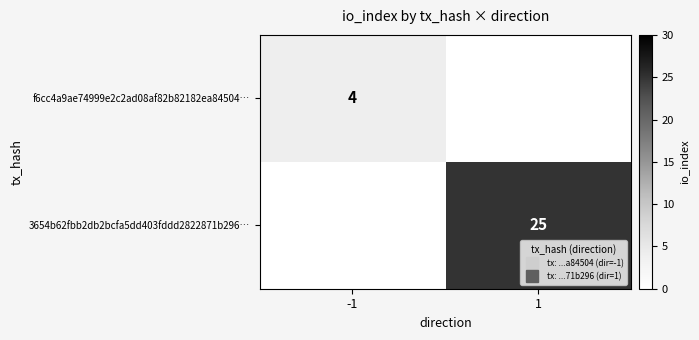

How many data points in f6cc4a9ae74999e2c2ad08af82b82182ea84504… are less than 4?

1